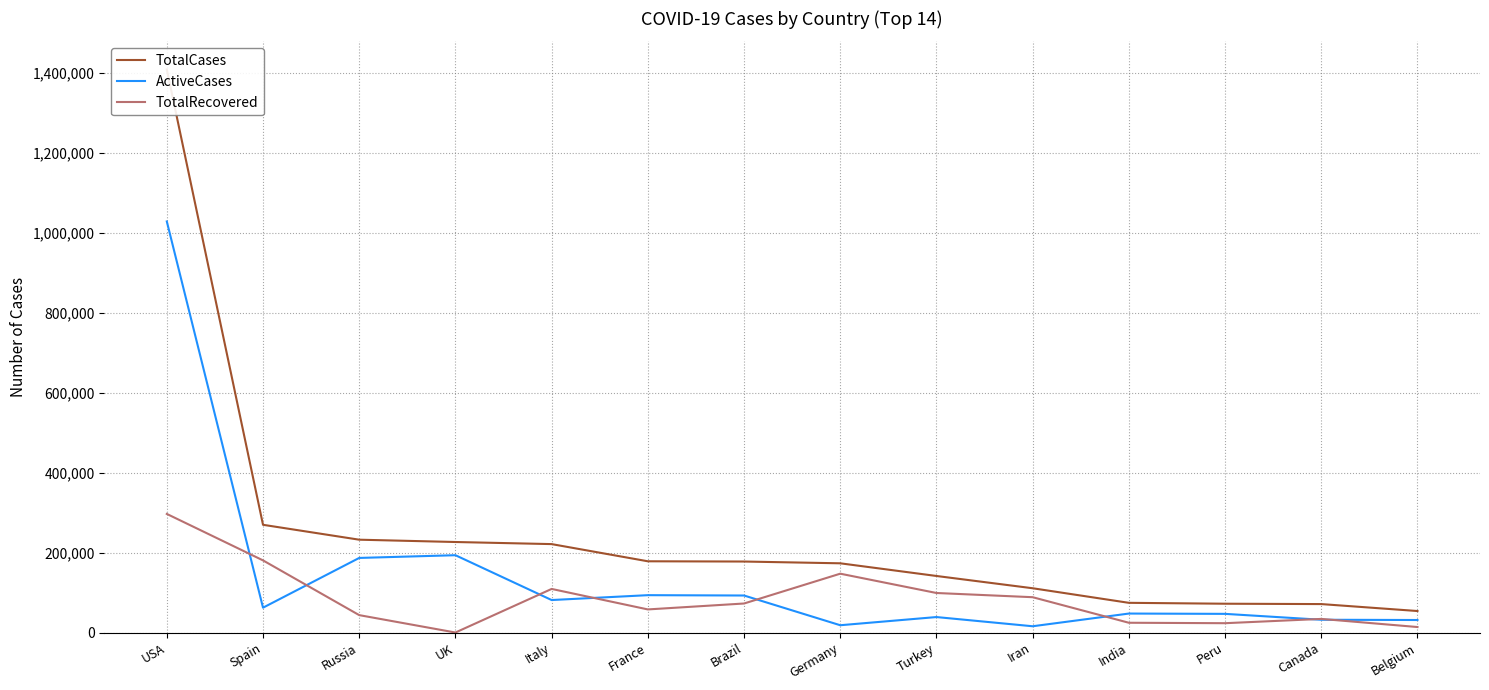

How many lines are shown in the chart?

3